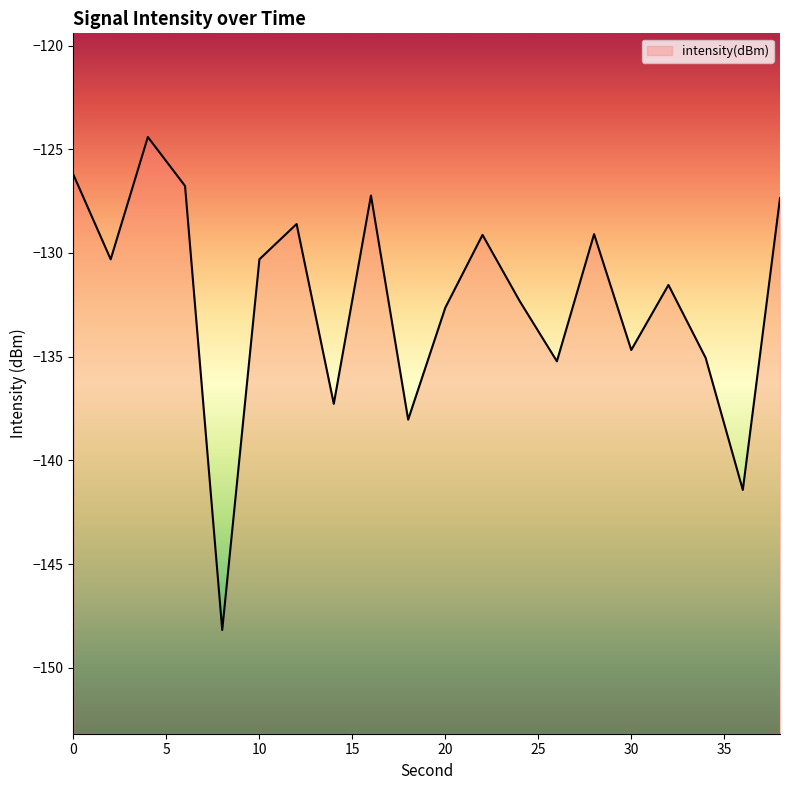

Where is the first local minimum?

2